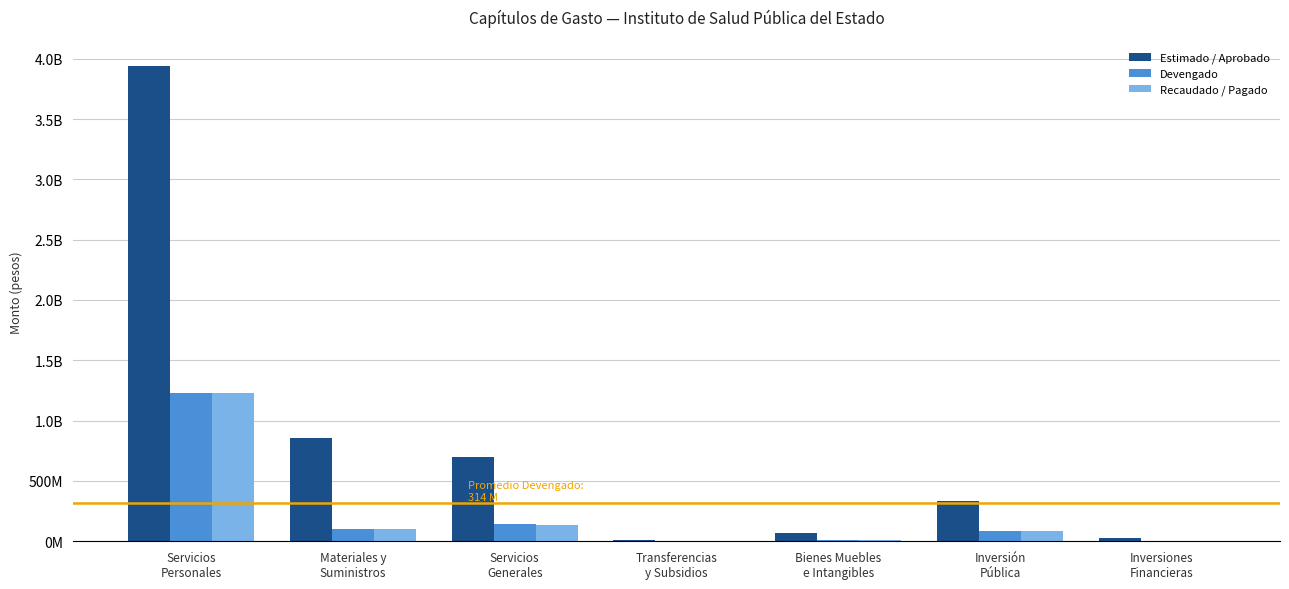

Which series has the widest spread of values?

Estimado / Aprobado